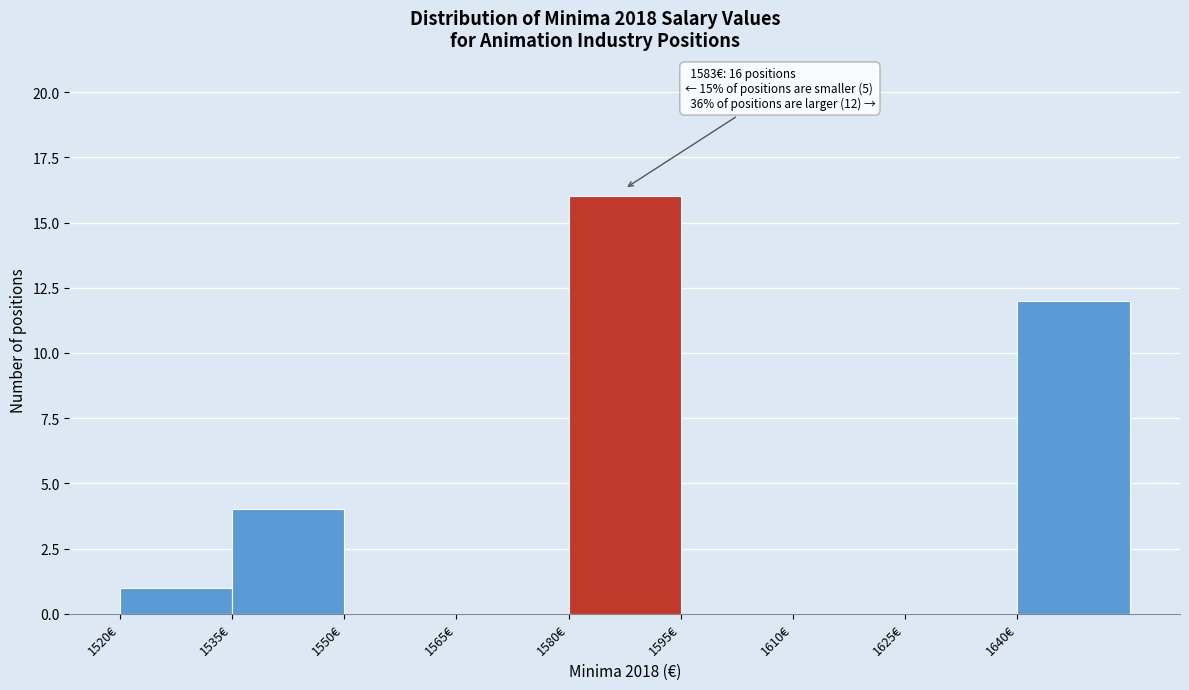

Over which range of the x-axis is the bar tallest?

1580 to 1595